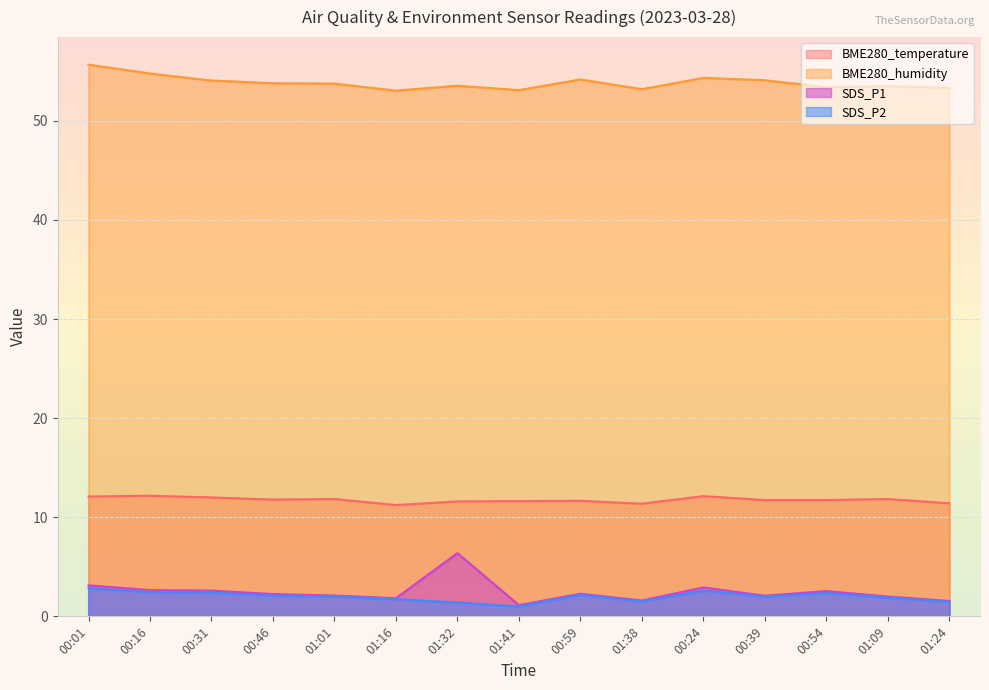

At how many categories does at least one series exceed 34?

15